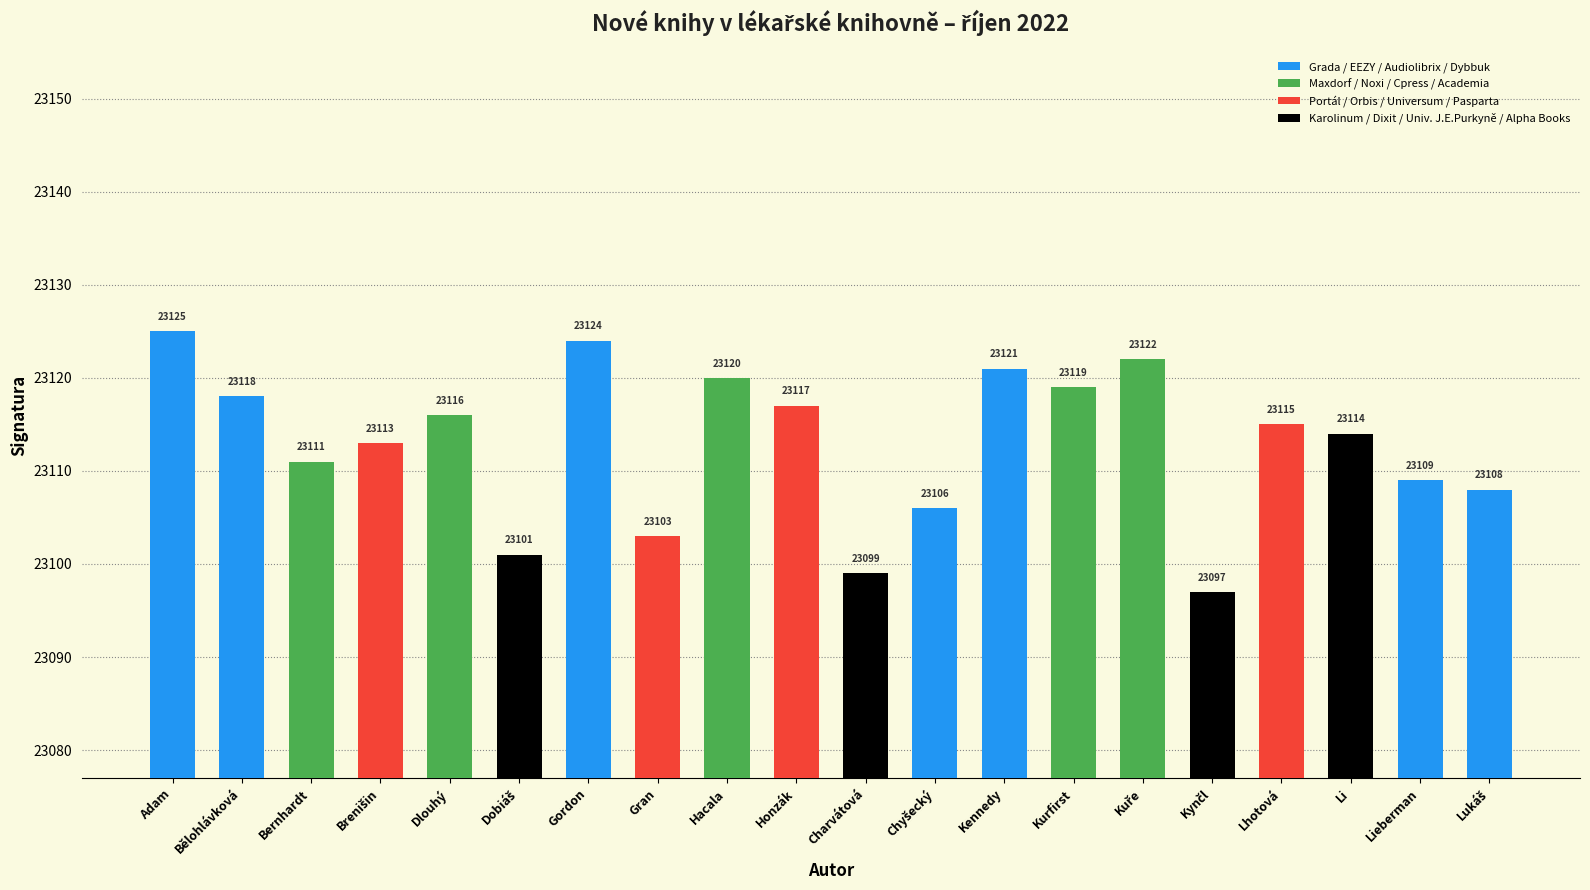

How many distinct data groups are displayed?

1